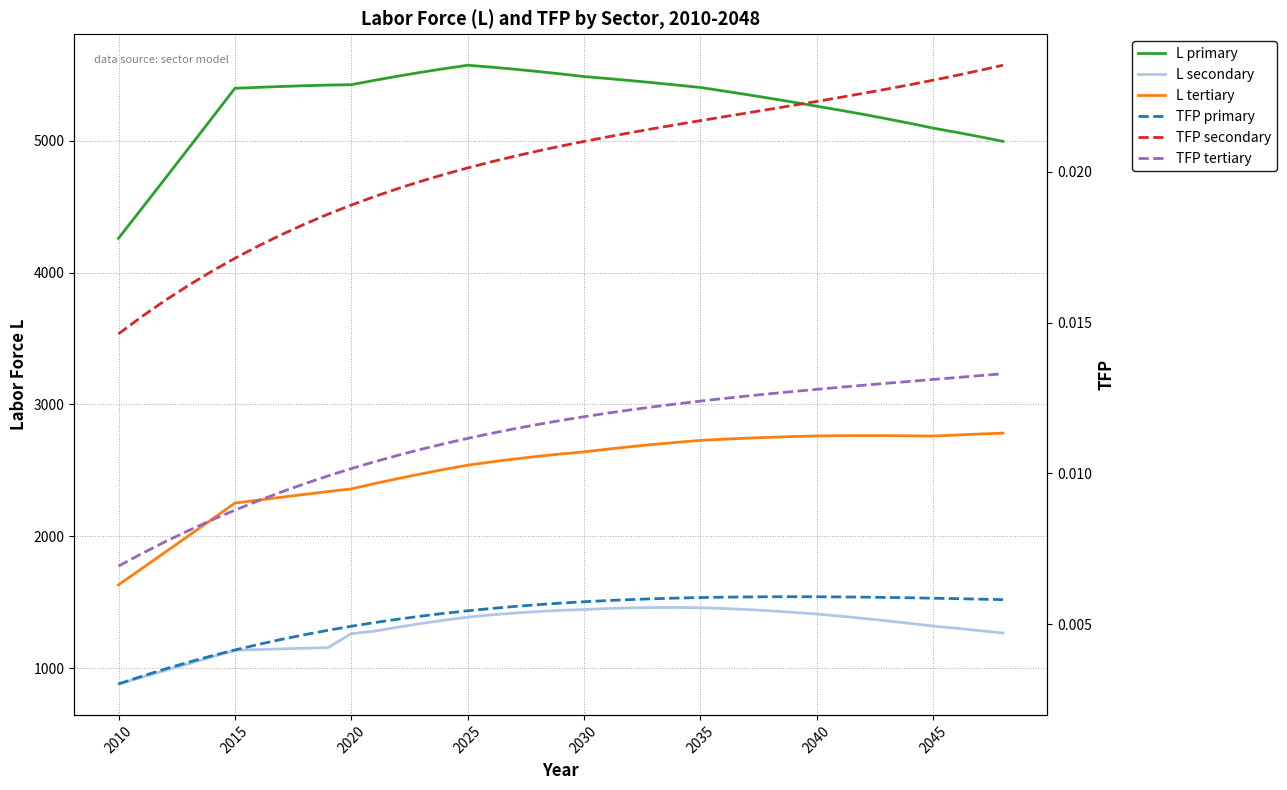

How many values in the L tertiary series exceed 2624?

20